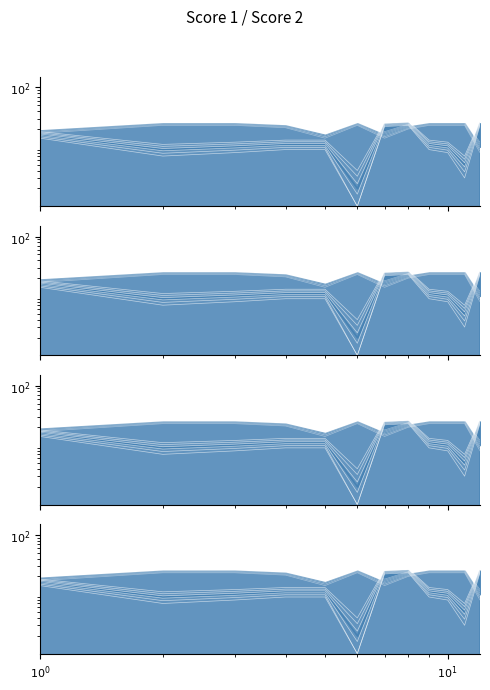

Reading left to right, transcribe all the data shown in this chart.

Score 1: 17.8	23.8	23.8	21.8	14.8	23.8	14.8	20.8	23.8	23.8	23.8	8.8
Score 2: 15.6	8.6	9.6	10.6	10.6	1.6	23.6	24.6	10.6	9.6	4.6	24.6